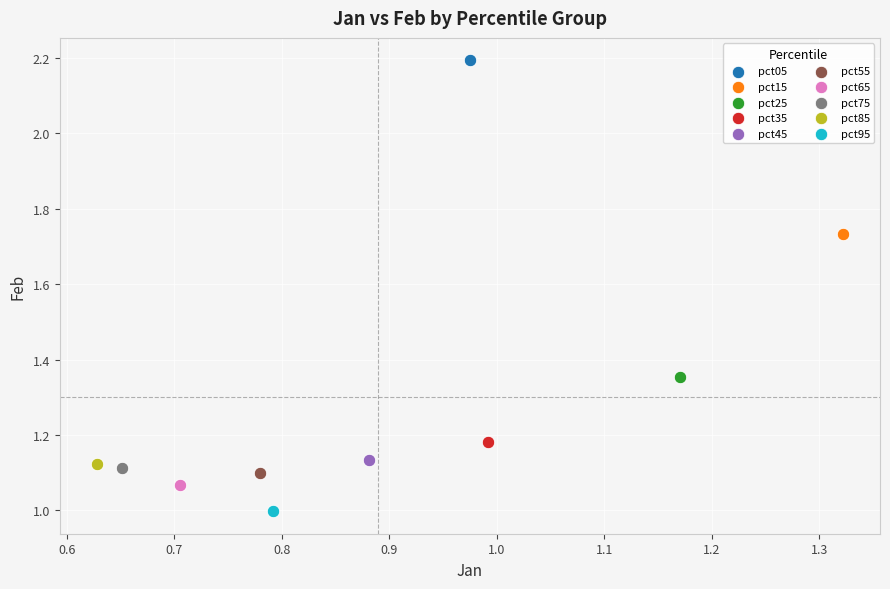

Which series reaches the minimum Y coordinate?

pct95